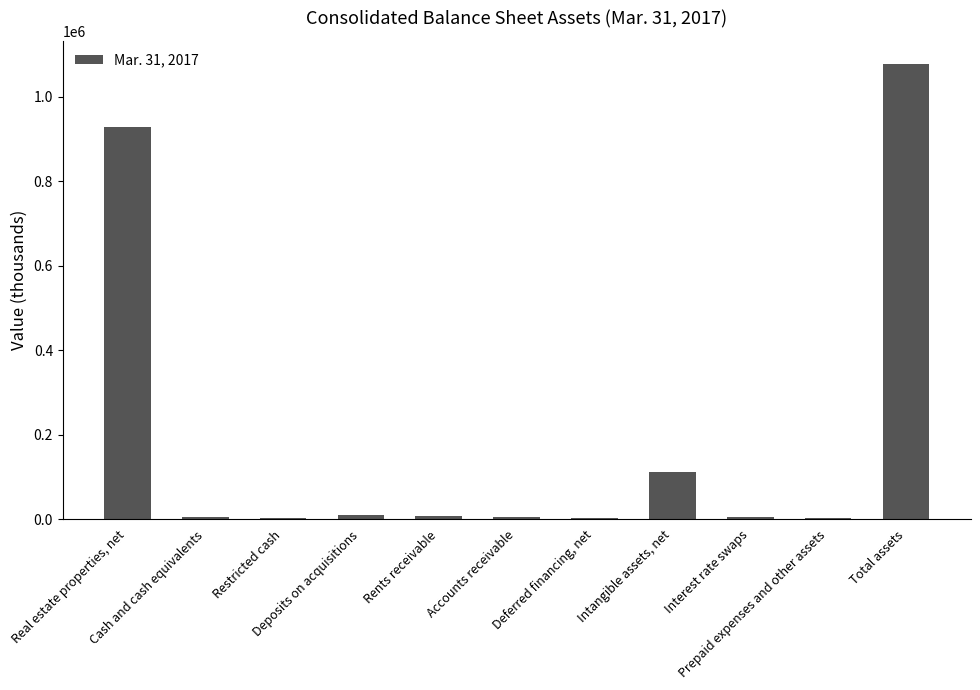

True or false: the data shows 2005 at Restricted cash.

True